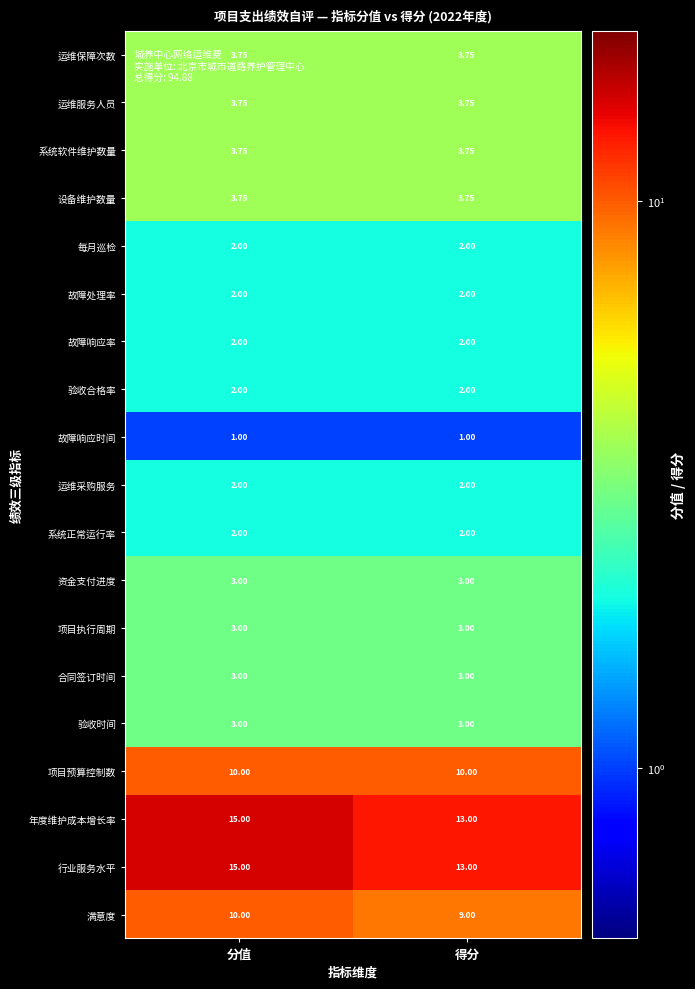

Is the value of 运维采购服务 at 分值 greater than the value of 资金支付进度 at 得分?

No